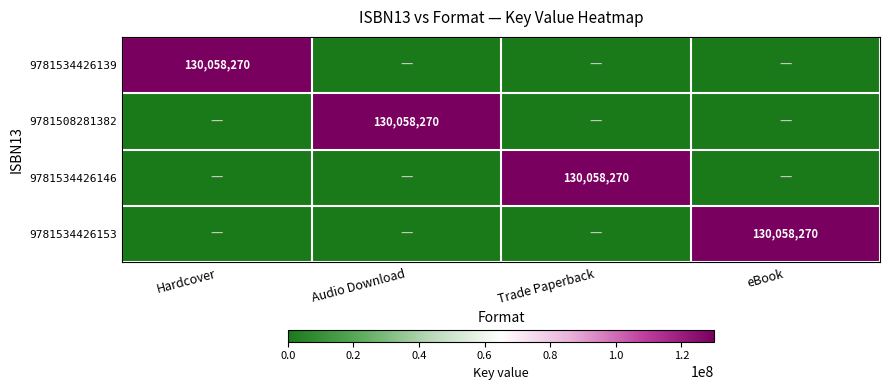

True or false: 9781534426139 has a value of 130058270 at Hardcover.

True